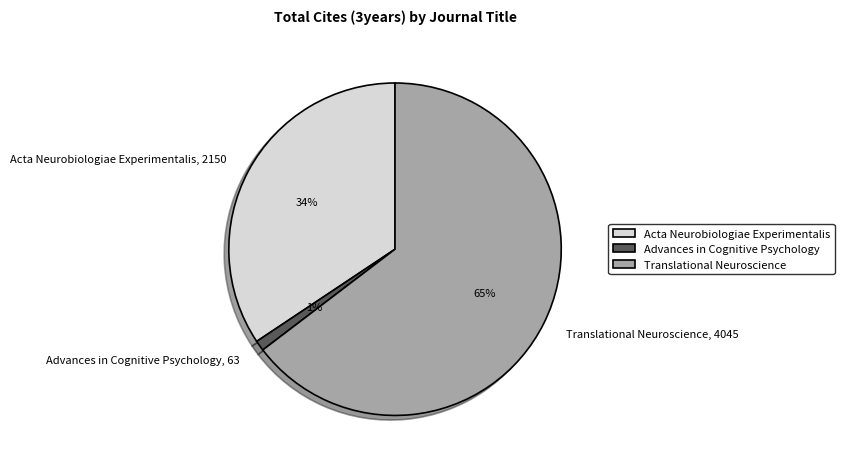

The Translational Neuroscience slice represents 65% of the pie. True or false?

True